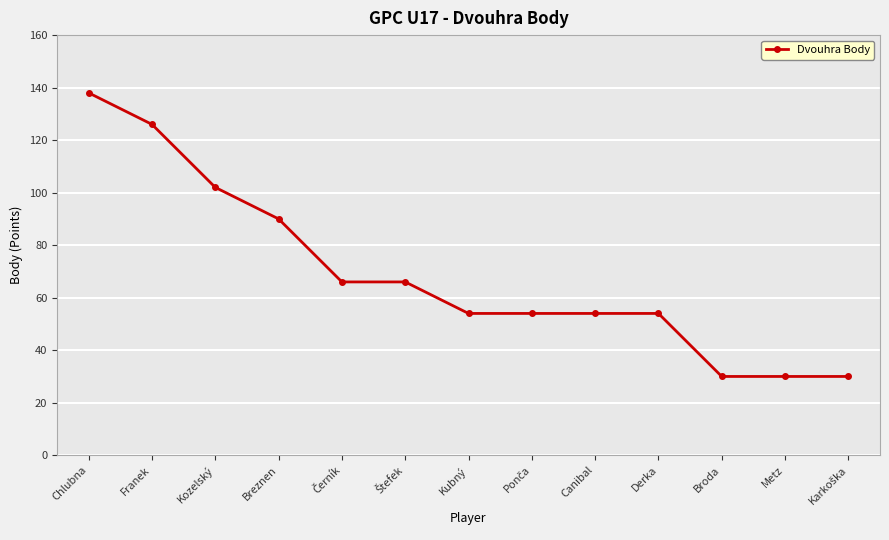

What is the maximum value shown in the chart?

138